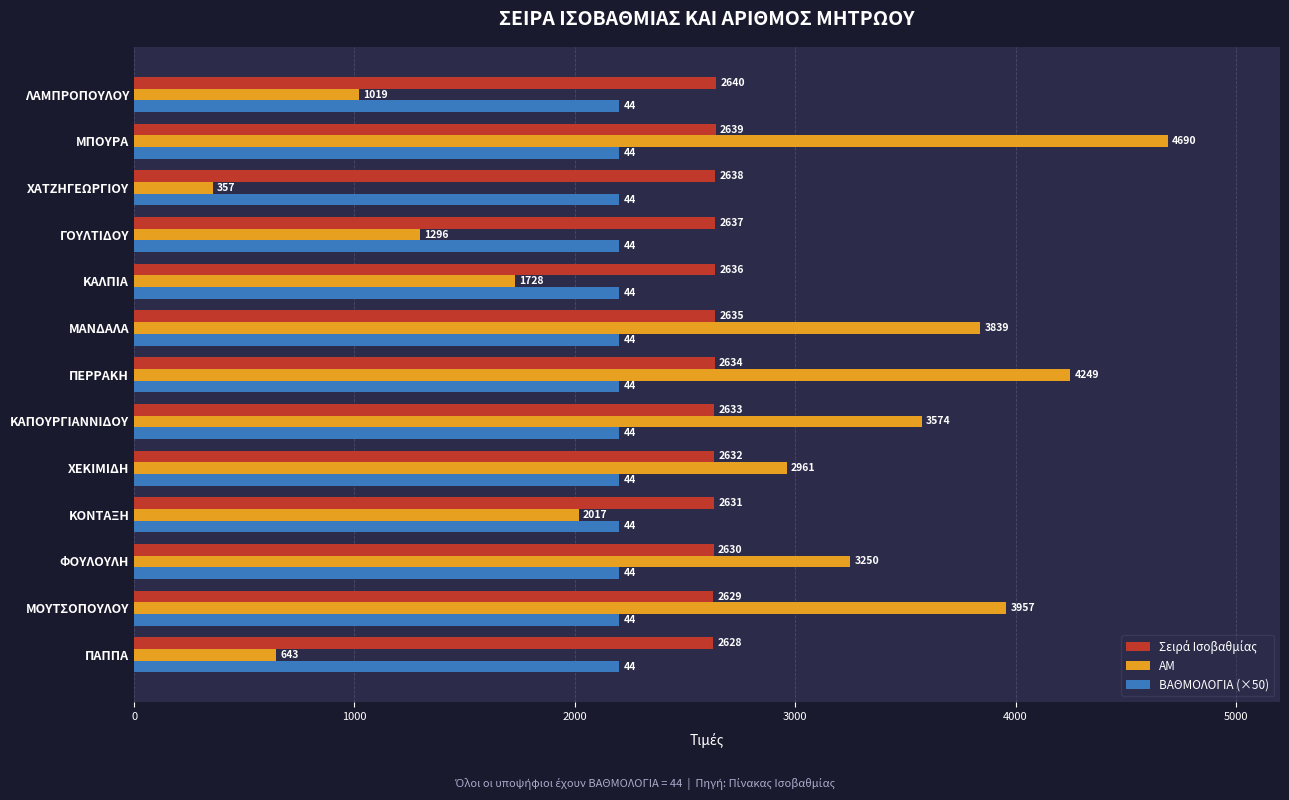

What is the total value across all series at ΦΟΥΛΟΥΛΗ?

8080